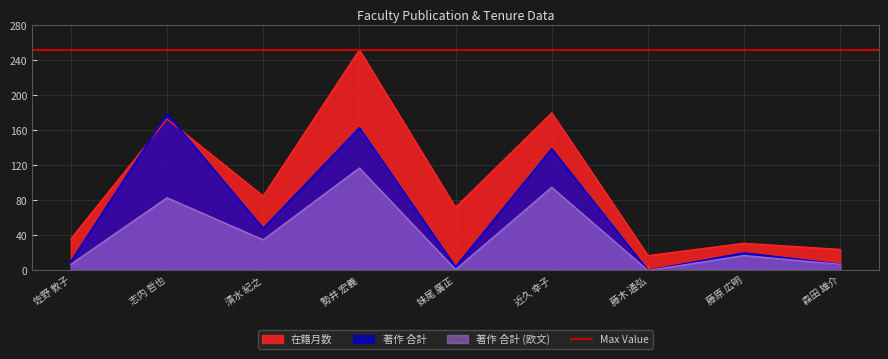

How many interior local valleys does the 在籍月数 series have?

3